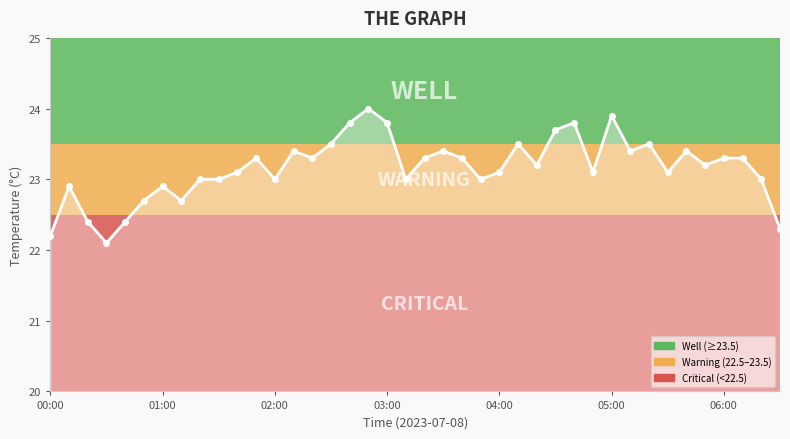

True or false: there are more than 2 points higher than both neighbors.

True